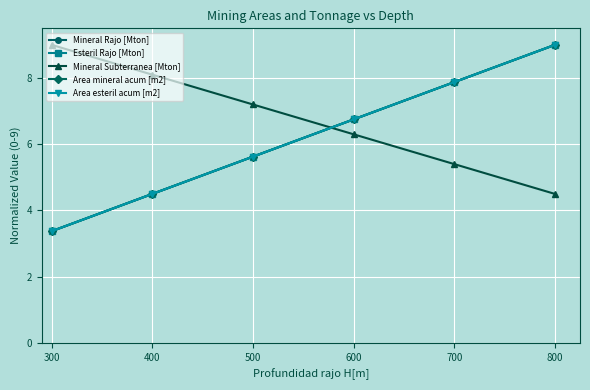

True or false: Area esteril acum [m2] and Area mineral acum [m2] intersect in this chart.

False